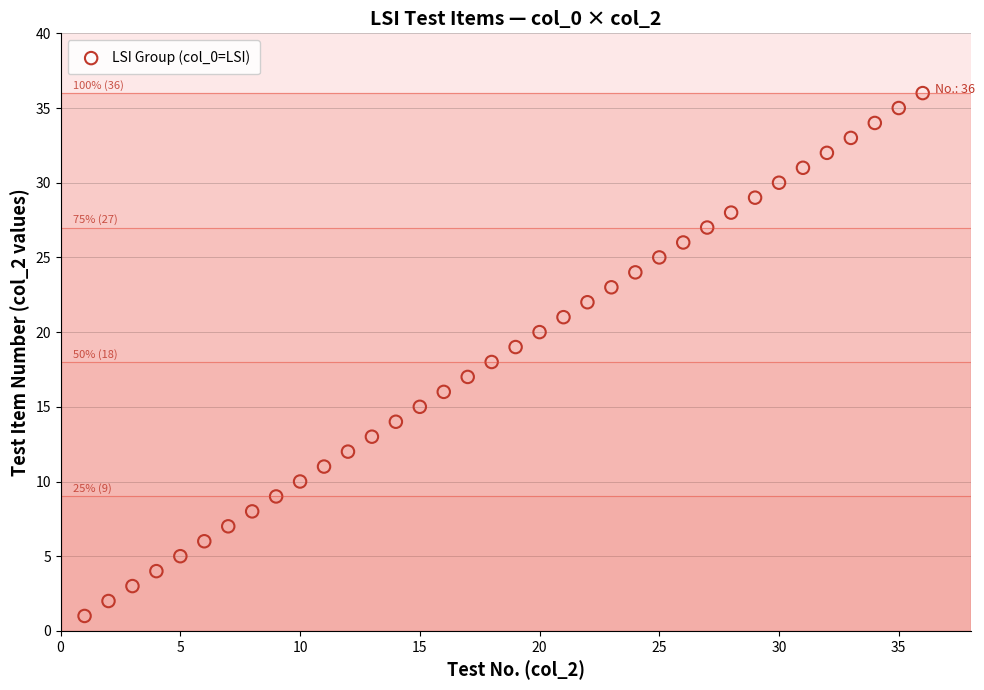

What is the range of Y values (max minus min)?

35